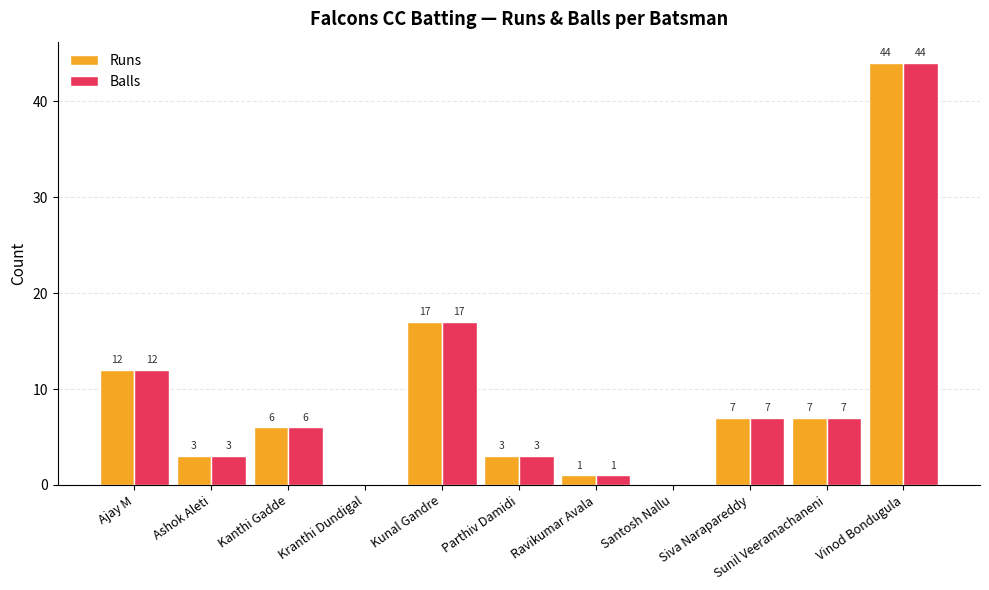

Is it true that Runs equals 17 at Kunal Gandre?

True